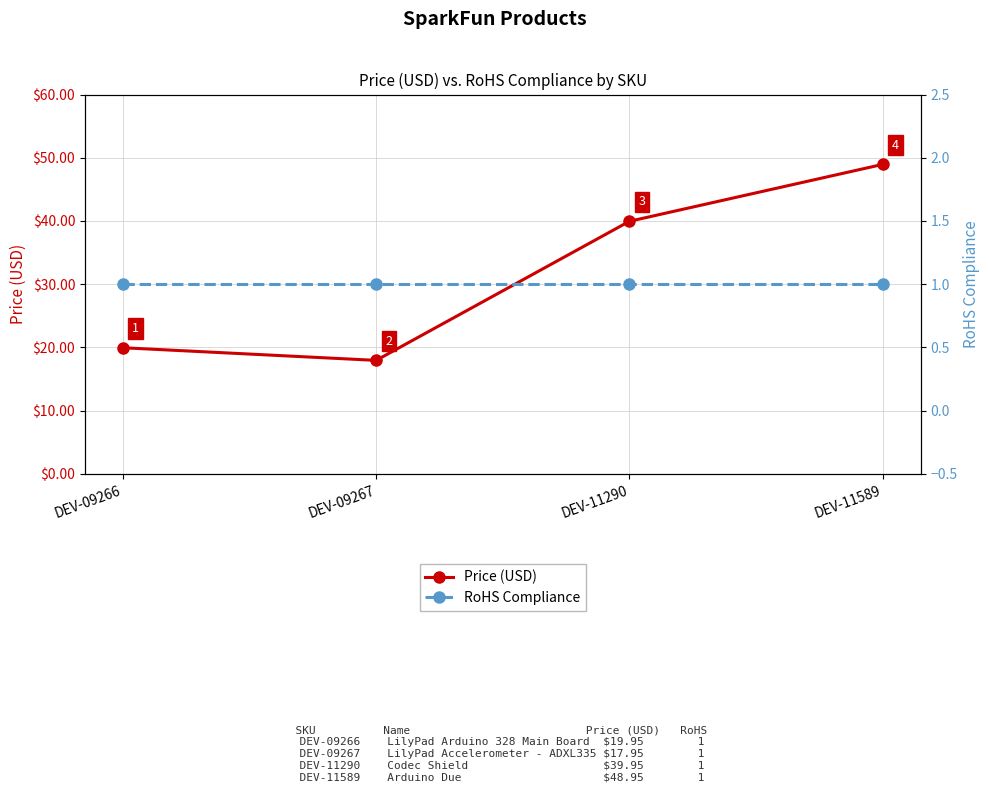

What is the total value across all series at DEV-11290?

41.0